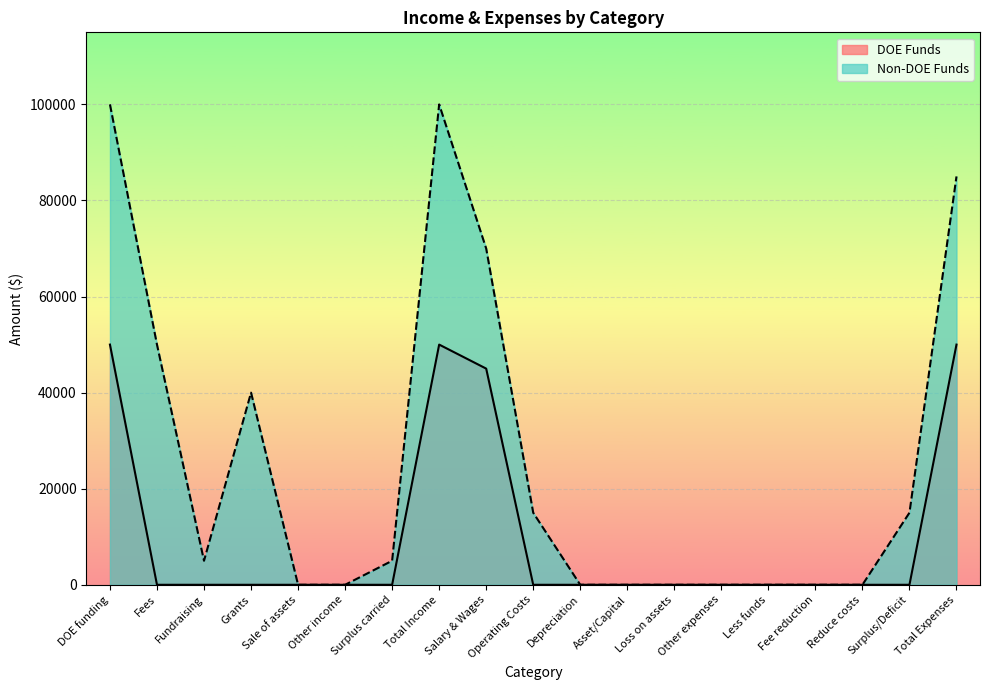

At which category does the chart reach its minimum across all series?

Fees